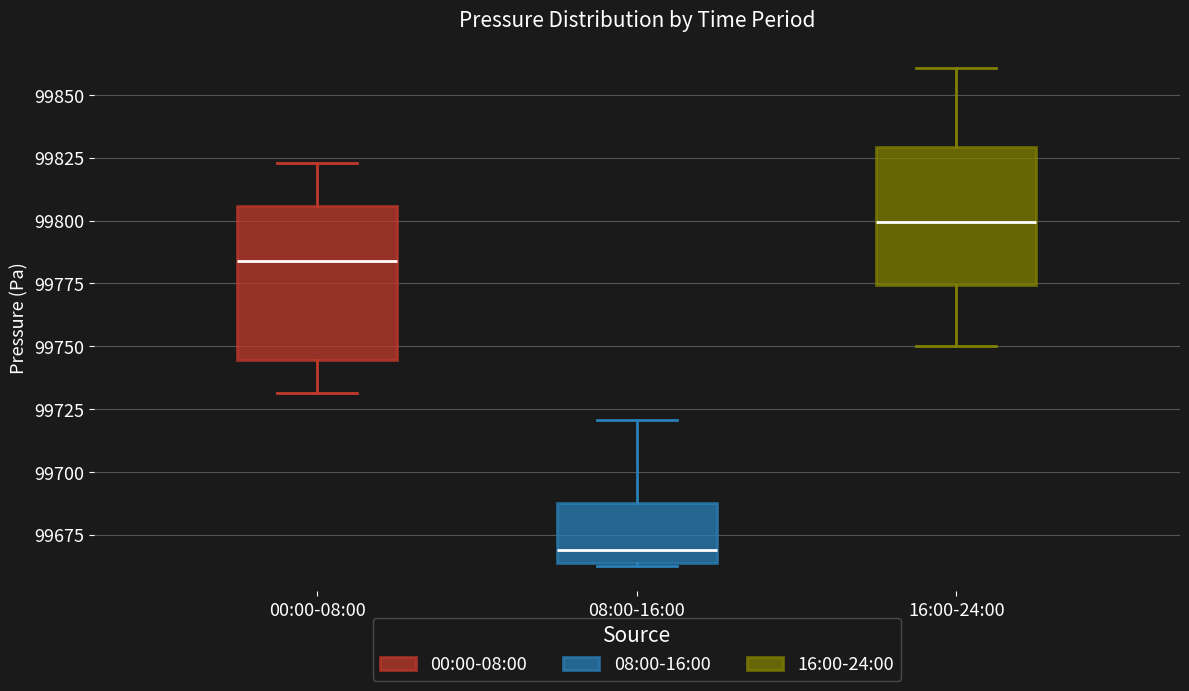

Which box is the tallest, from its lower edge to its upper edge?

00:00-08:00